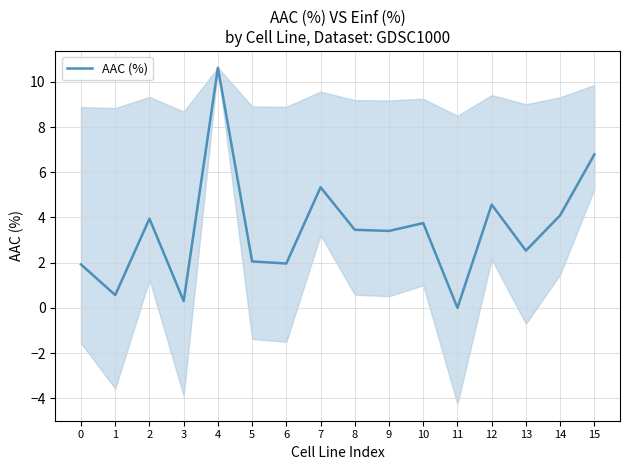

Between 6 and 10, which is larger?

10